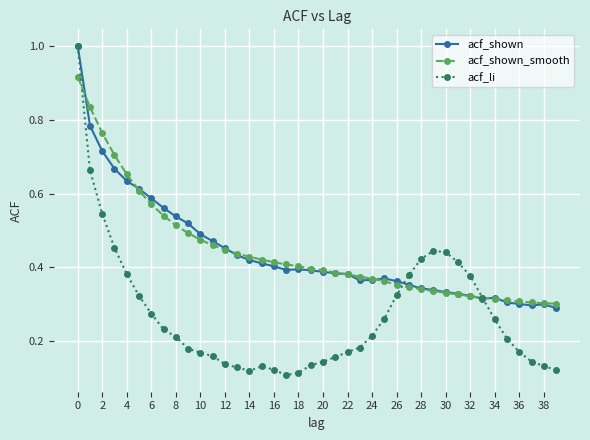

Which series has the largest range (max minus min)?

acf_li